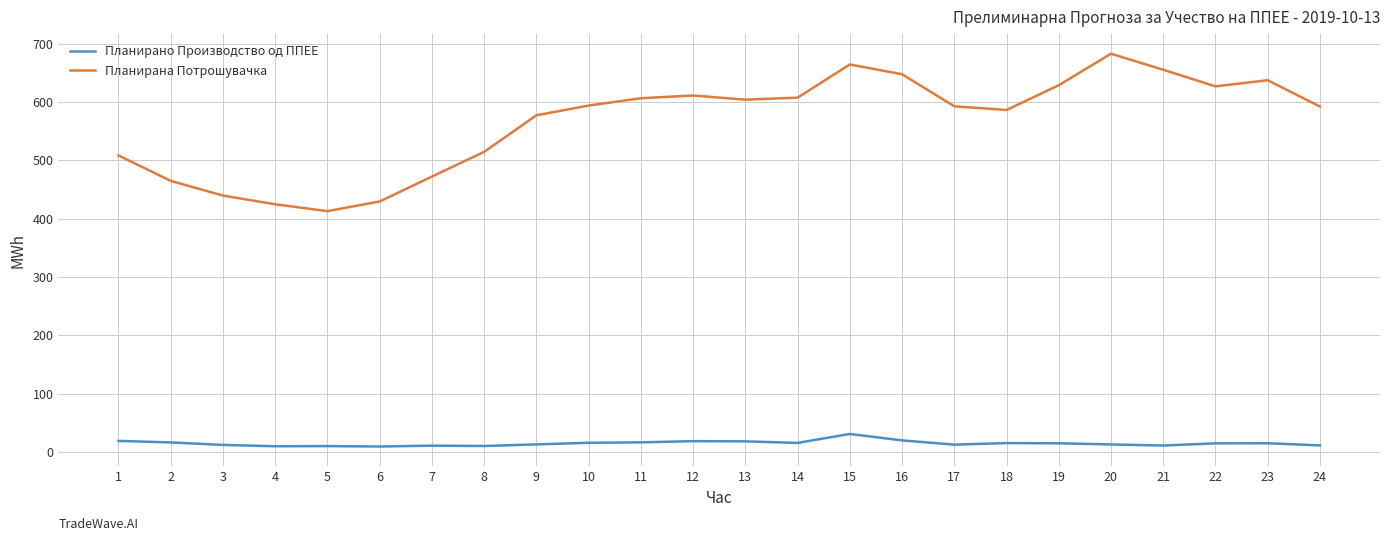

What is the maximum value shown in the chart?

682.9